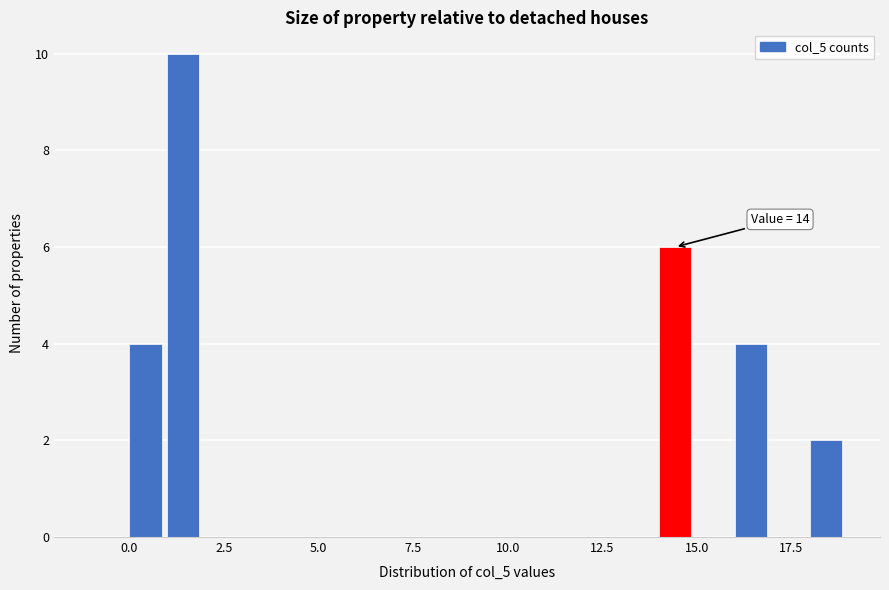

Read against the x-axis, roughly where is the centre of the tallest bar?

1.5